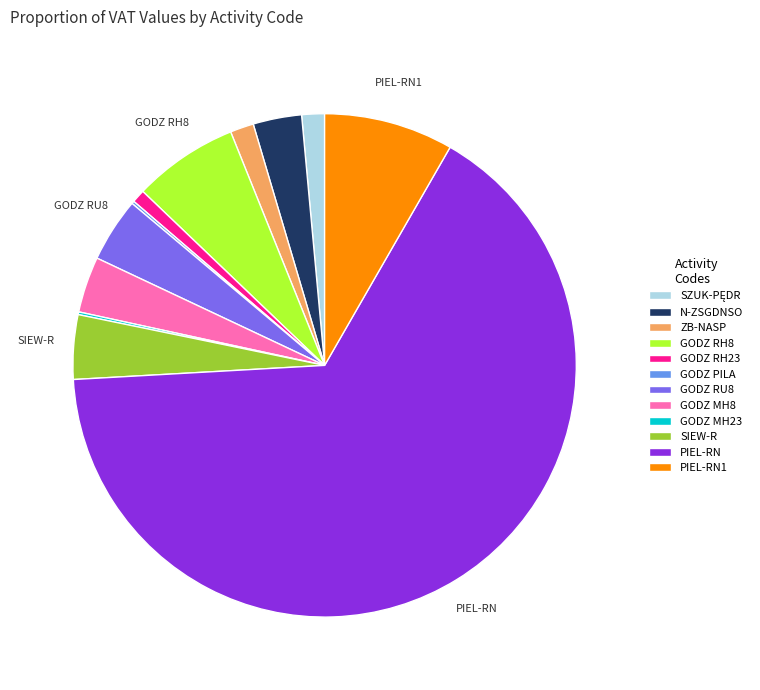

Is there a majority slice in this chart?

Yes